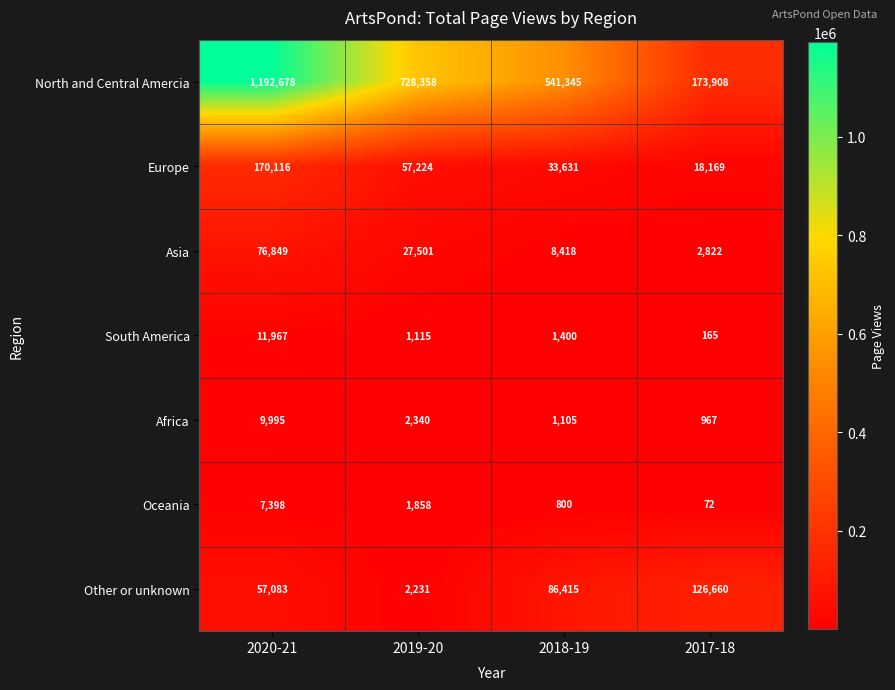

Reading right to left, transcribe all the data shown in this chart.

North and Central Amercia: 2017-18=173908	2018-19=541345	2019-20=728358	2020-21=1192678
Europe: 2017-18=18169	2018-19=33631	2019-20=57224	2020-21=170116
Asia: 2017-18=2822	2018-19=8418	2019-20=27501	2020-21=76849
South America: 2017-18=165	2018-19=1400	2019-20=1115	2020-21=11967
Africa: 2017-18=967	2018-19=1105	2019-20=2340	2020-21=9995
Oceania: 2017-18=72	2018-19=800	2019-20=1858	2020-21=7398
Other or unknown: 2017-18=126660	2018-19=86415	2019-20=2231	2020-21=57083